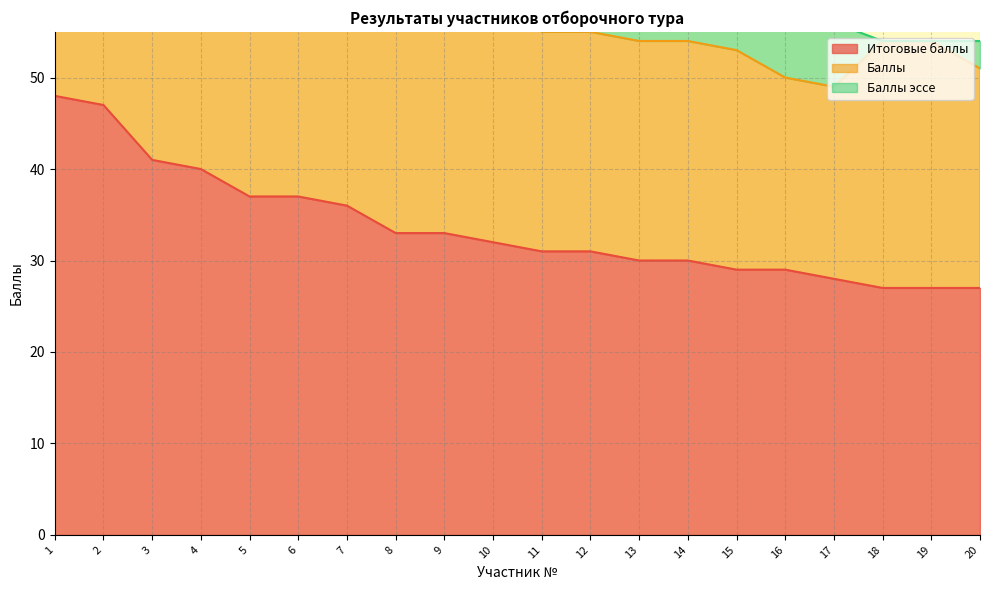

The Итоговые баллы series shows 16 at 4. True or false?

False